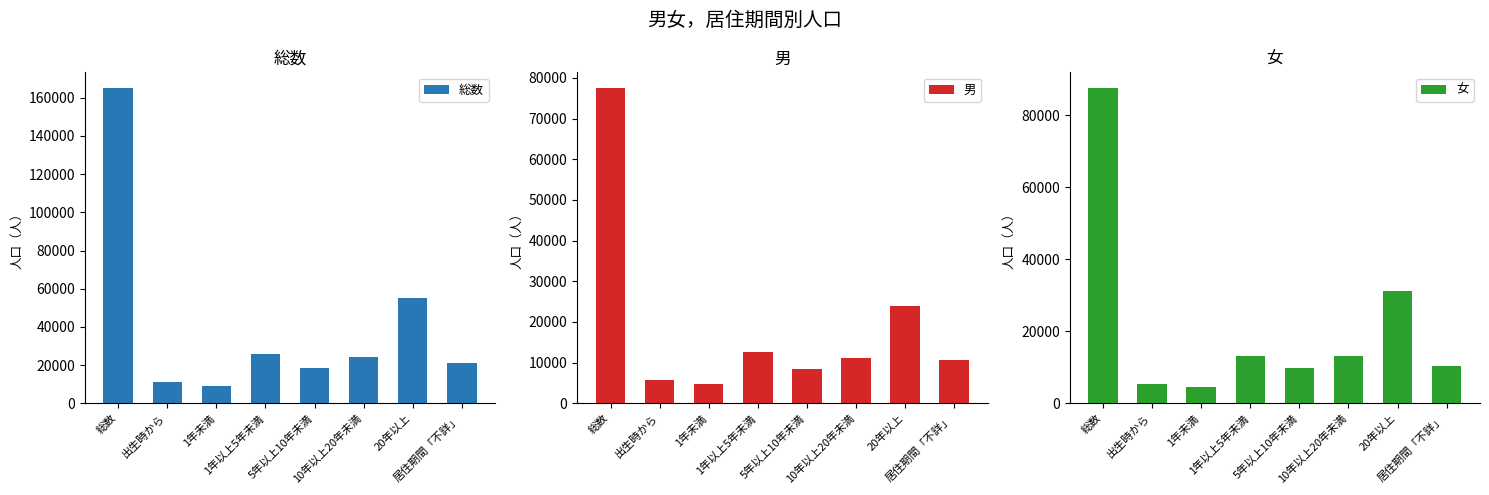

Reading left to right, what are all the values shown in this chart?

総数: 165077	10977	9141	25825	18352	24416	55295	21071
男: 77506	5694	4684	12693	8551	11217	23959	10708
女: 87571	5283	4457	13132	9801	13199	31336	10363